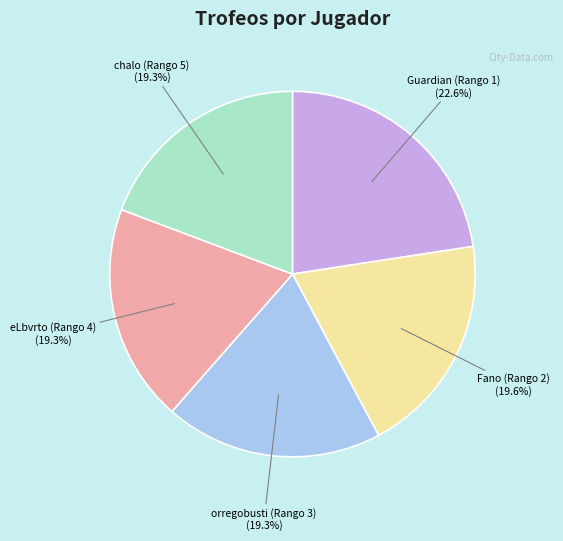

What percentage is the Guardian (Rango 1) slice, to the nearest percent?

23%